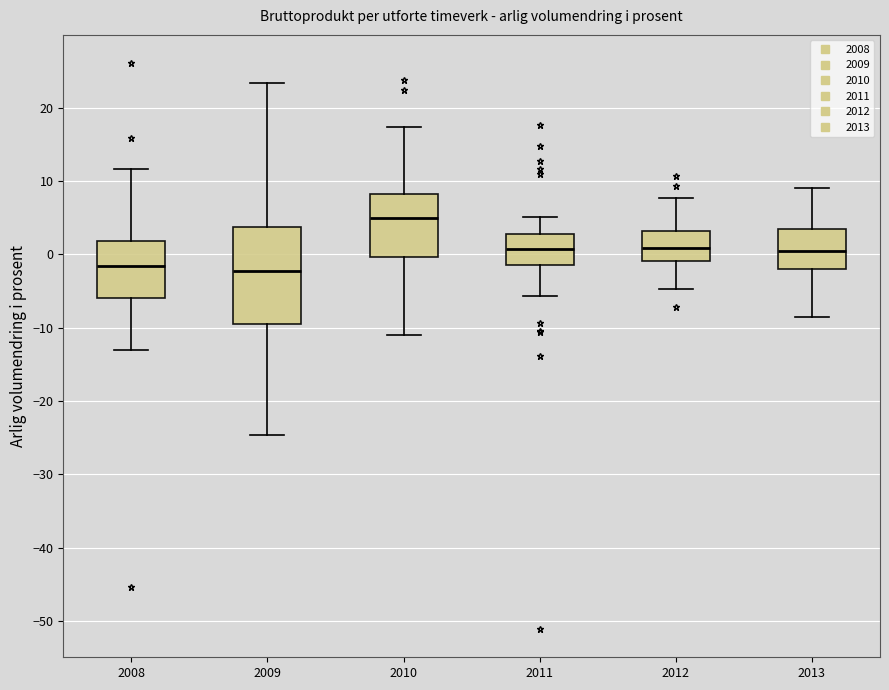

Reading left to right, transcribe this box plot: for each box, give where its median line is, the range the box spans, and where its two whiskers end, as read against the y-axis. The values are not printed on the chart, so give them approximately, as read against the axis.

2008: median -2, box -6 to 2, whiskers -13 to 12
2009: median -2, box -9 to 4, whiskers -25 to 23
2010: median 5, box 0 to 8, whiskers -11 to 17
2011: median 1, box -1 to 3, whiskers -6 to 5
2012: median 1, box -1 to 3, whiskers -5 to 8
2013: median 1, box -2 to 4, whiskers -9 to 9